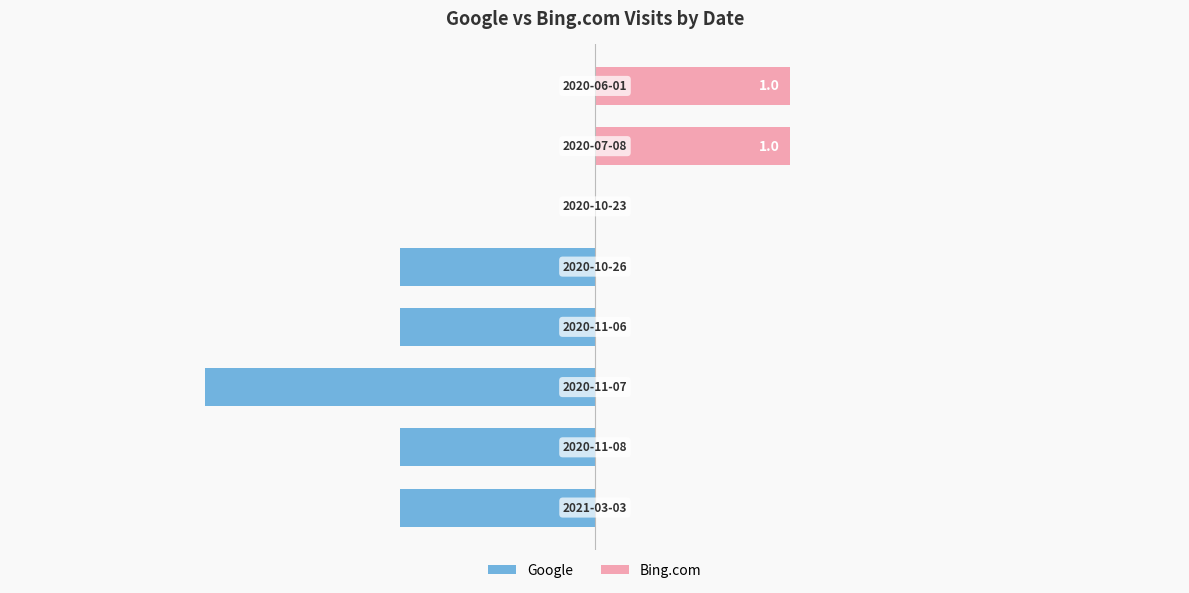

Between −1 and 3, which series saw the biggest shift?

Google